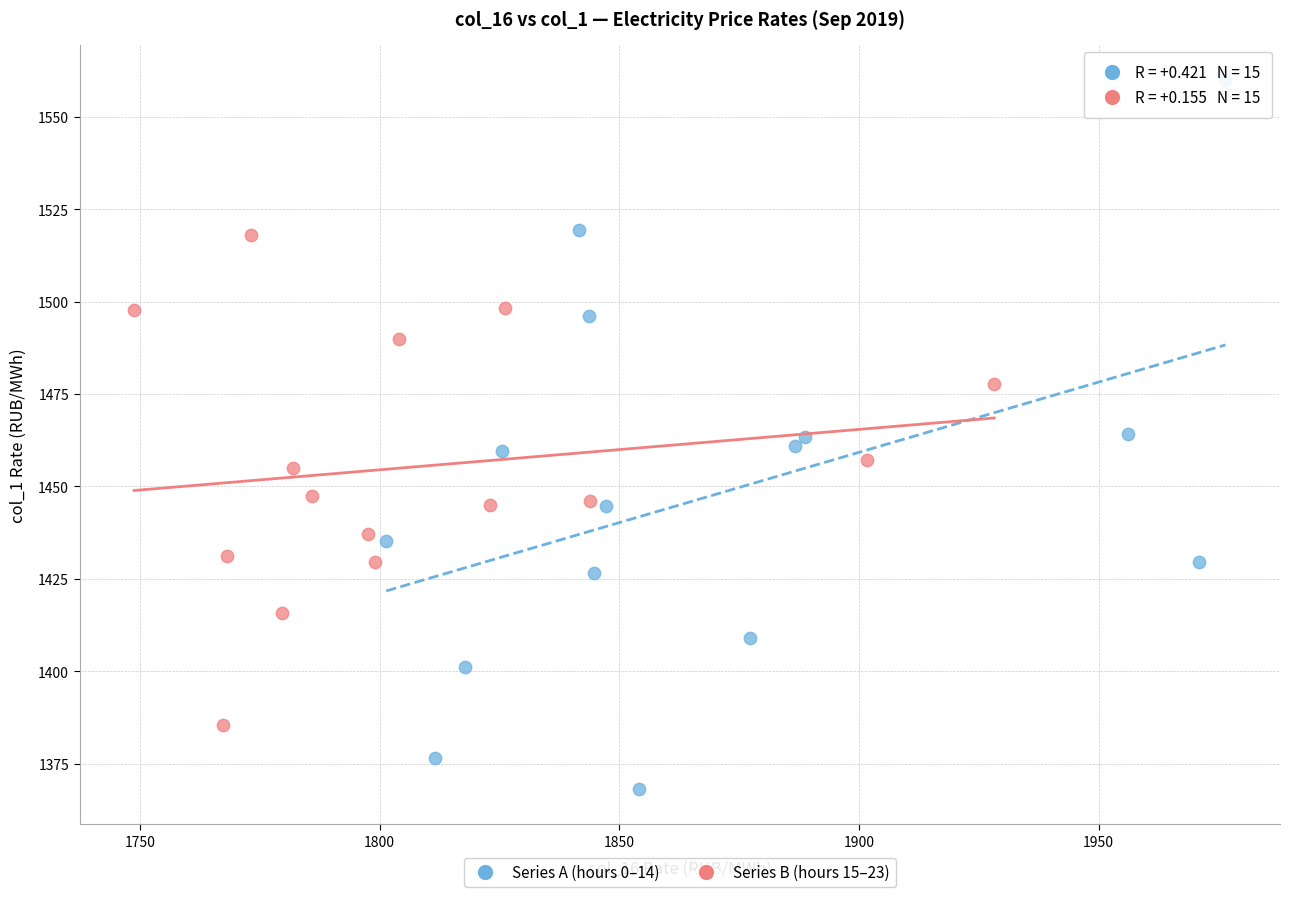

Which series contains the lowest Y value?

Series A (hours 0–14)